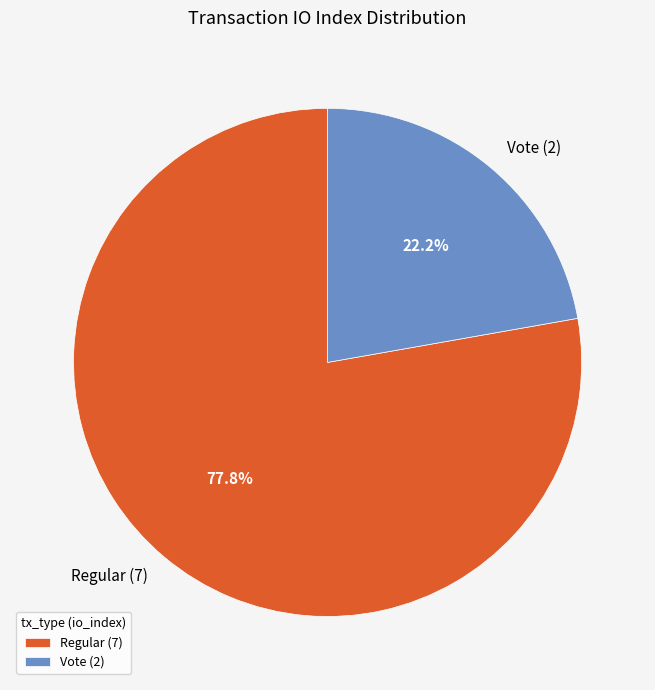

Rank the categories by value from lowest to highest.

Vote (2), Regular (7)